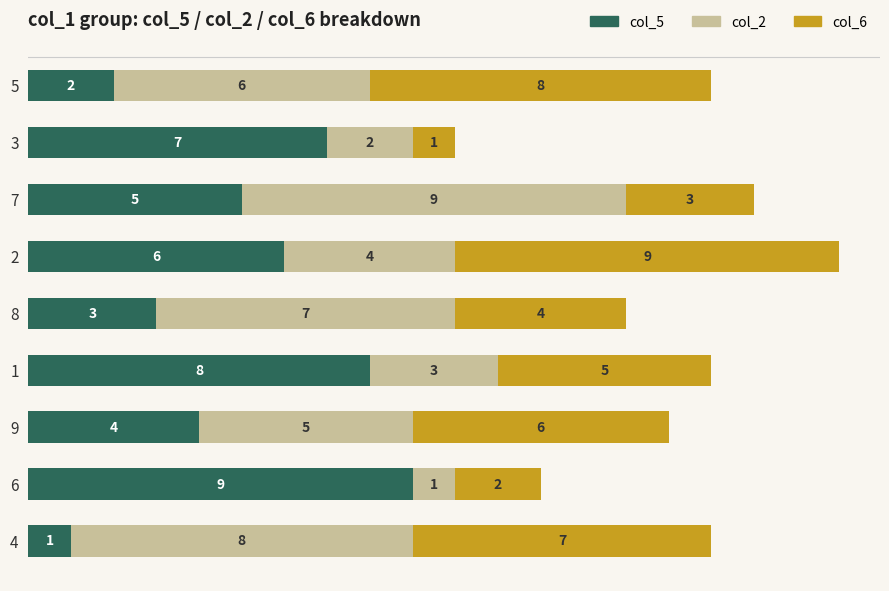

What is the difference between the second highest and second lowest values in the col_5 series?

6